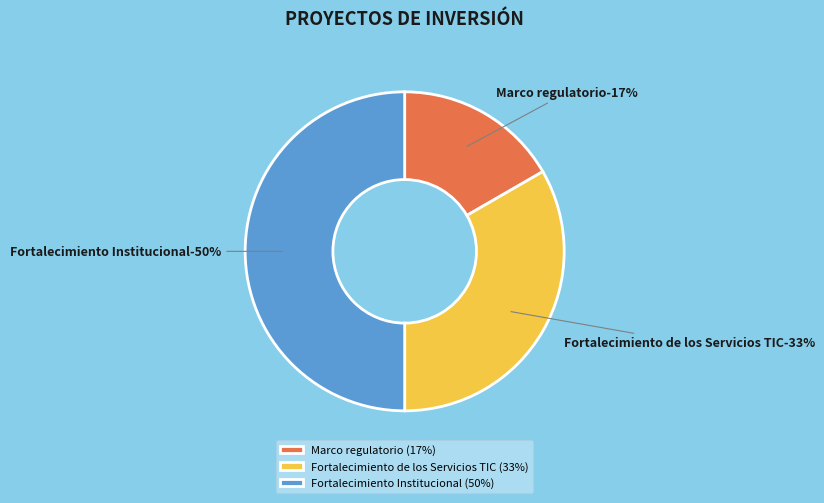

What percentage is the Marco regulatorio slice, to the nearest percent?

17%